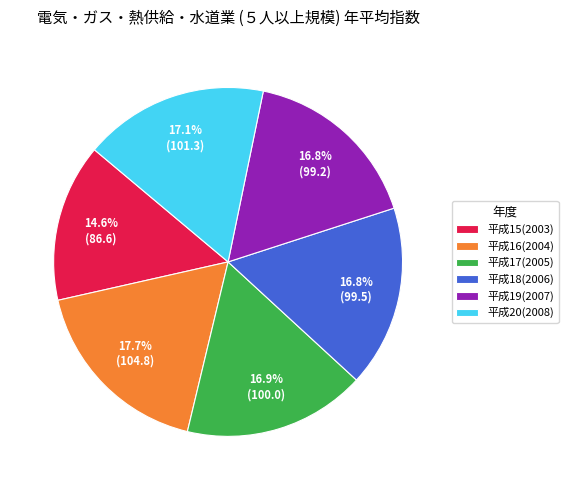

Approximately how many times larger is the value at 平成19(2007) compared to 平成18(2006)?

1.0